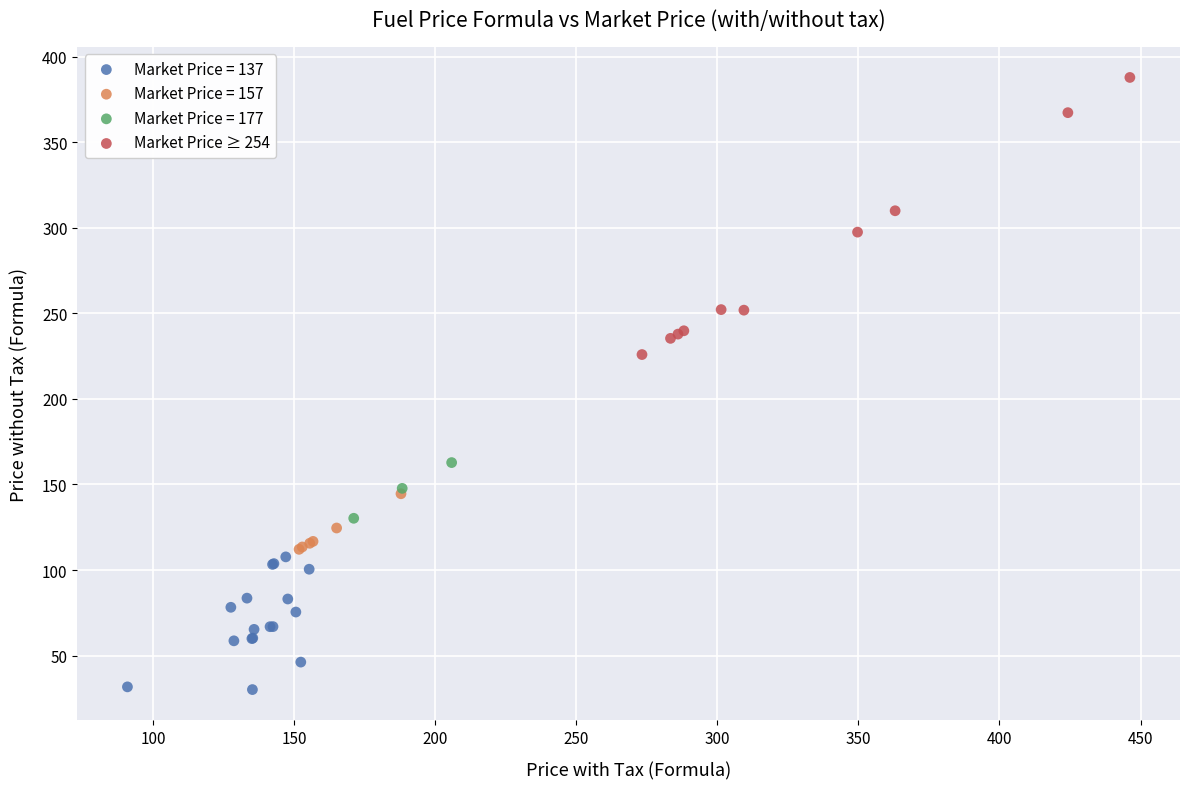

Which series contains the highest Y value?

Market Price ≥ 254